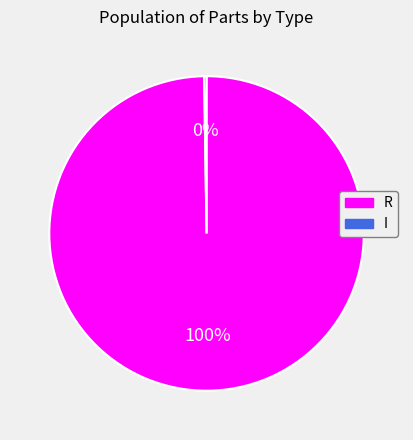

To the nearest percent, what is the difference between the largest and smallest slice percentages?

100%